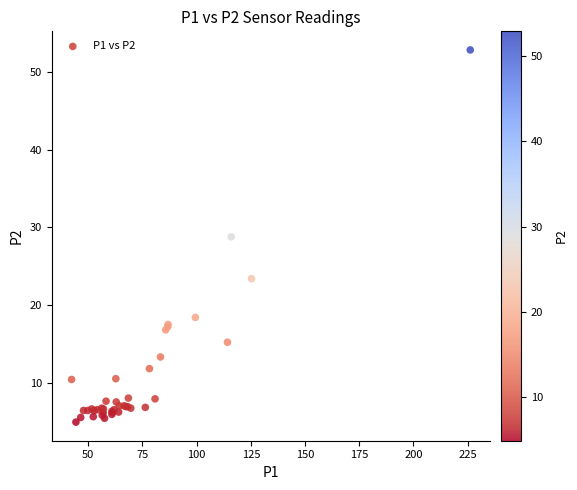

What Y value in the scatter plot is closest to 28?

28.8